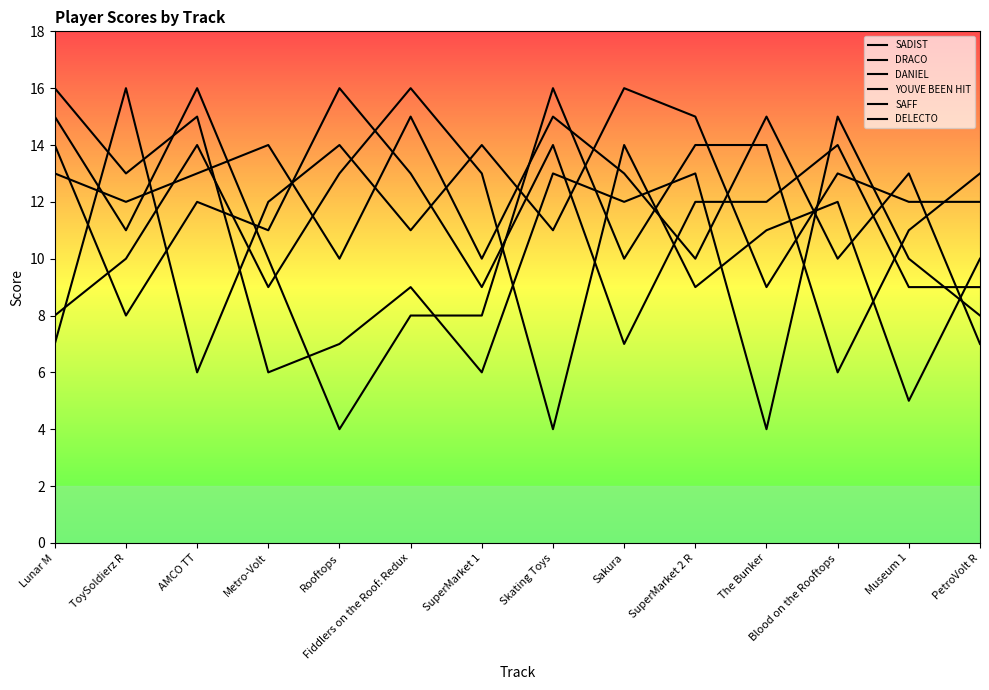

What is the difference between the maximum and minimum values in the YOUVE BEEN HIT series?

12